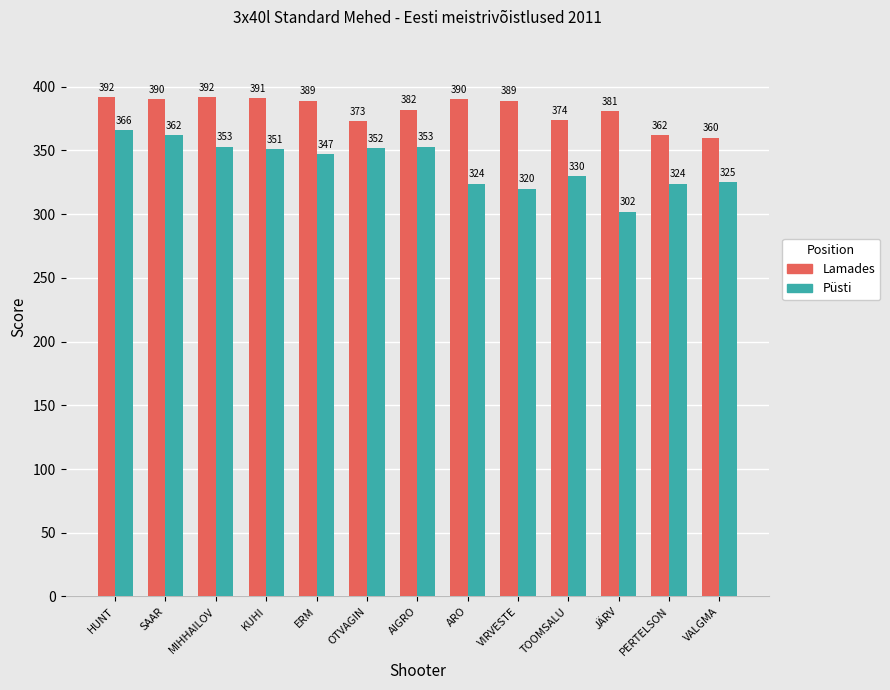

Between SAAR and TOOMSALU, which series saw the biggest shift?

Püsti